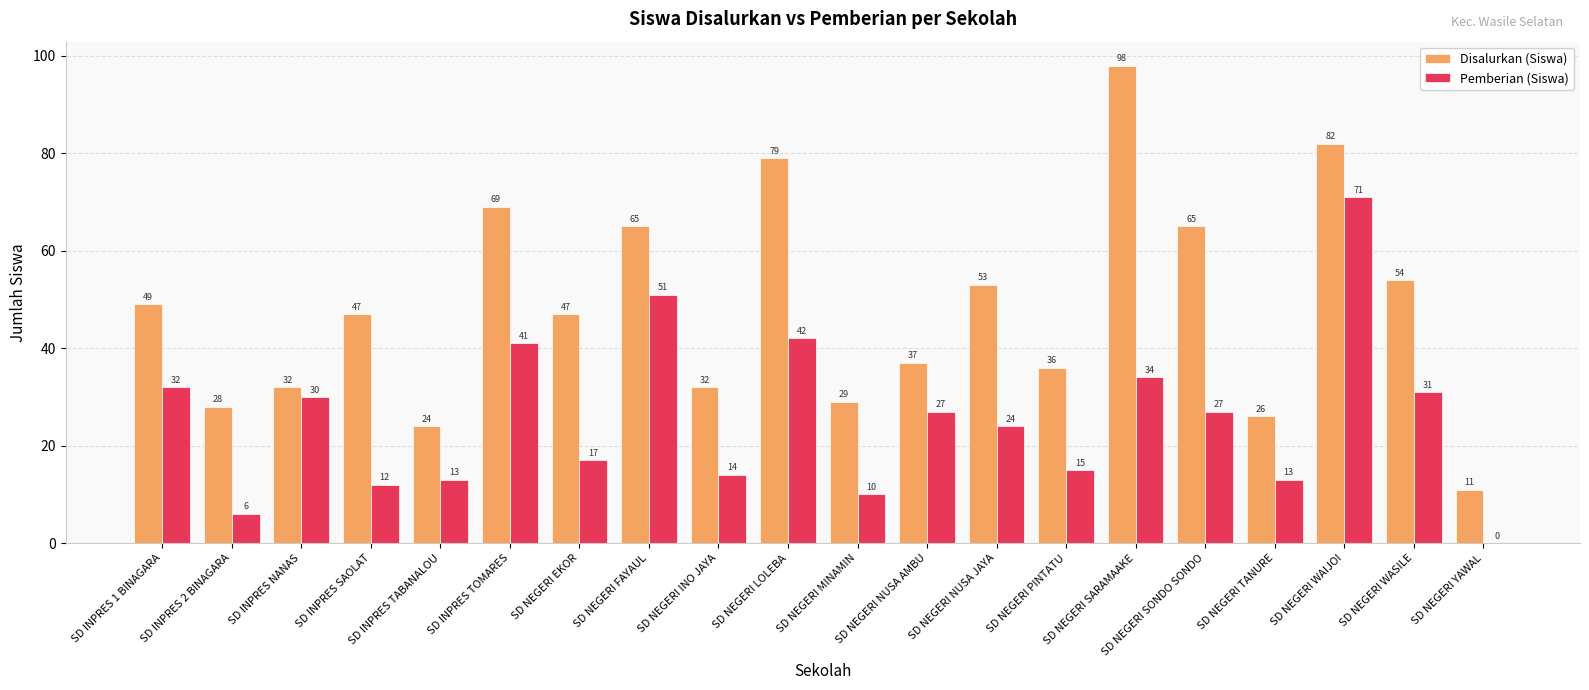

Reading right to left, transcribe all the data shown in this chart.

Disalurkan (Siswa): 11	54	82	26	65	98	36	53	37	29	79	32	65	47	69	24	47	32	28	49
Pemberian (Siswa): 0	31	71	13	27	34	15	24	27	10	42	14	51	17	41	13	12	30	6	32